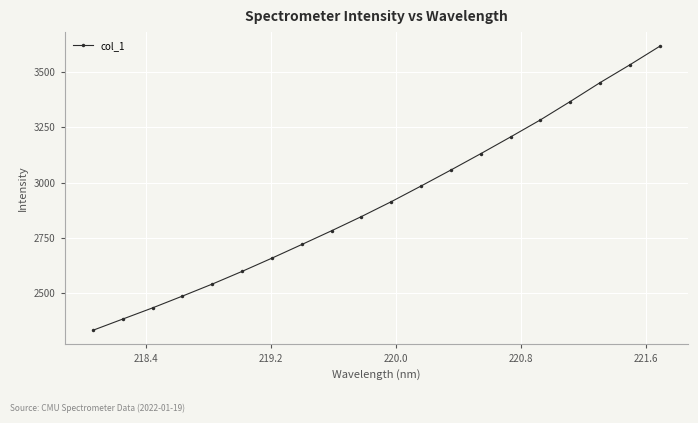

What is the difference between the second highest and second lowest values?

1149.4